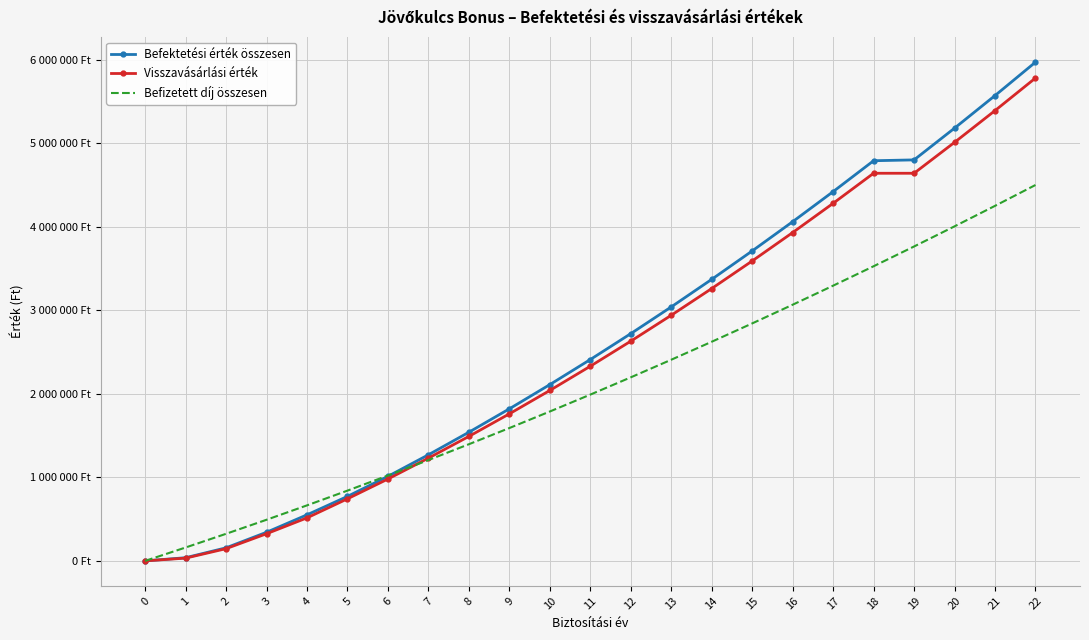

True or false: Befizetett díj összesen and Befektetési érték összesen cross at least once.

True